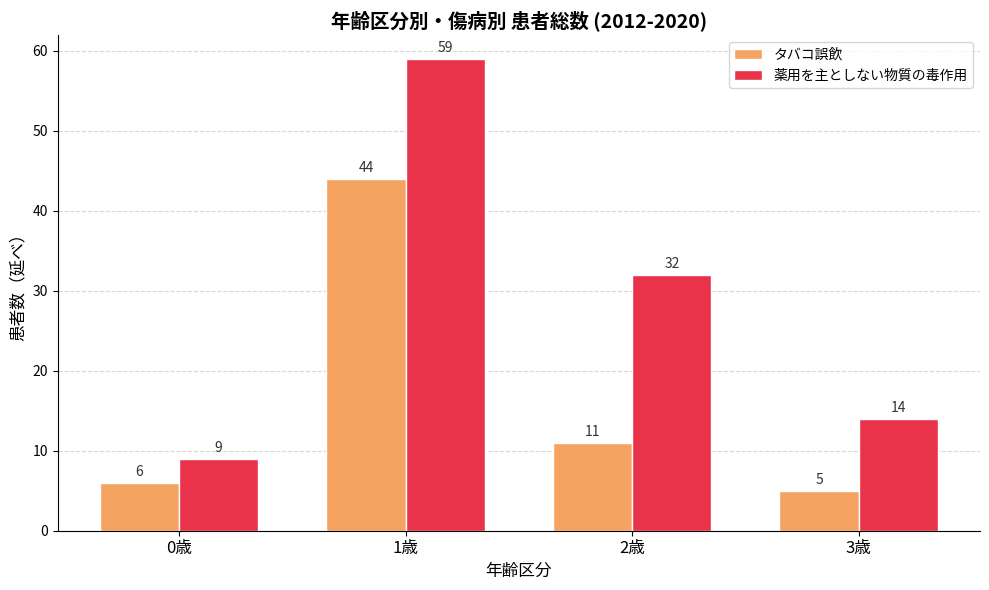

What is the difference between the maximum and minimum values in the タバコ誤飲 series?

39